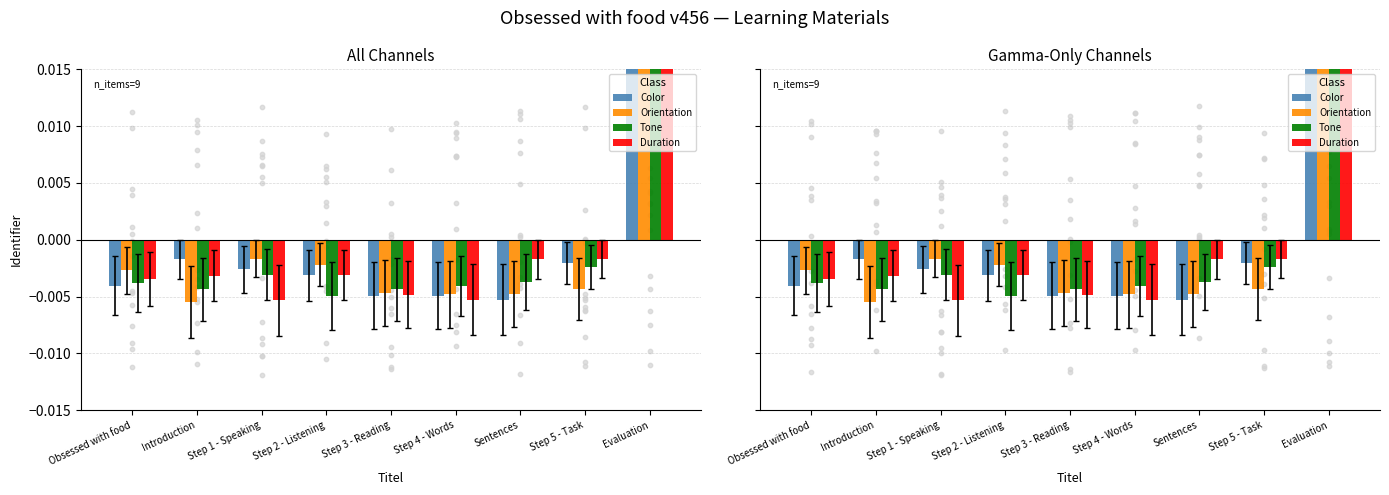

Which series reaches the minimum Y coordinate?

Orientation